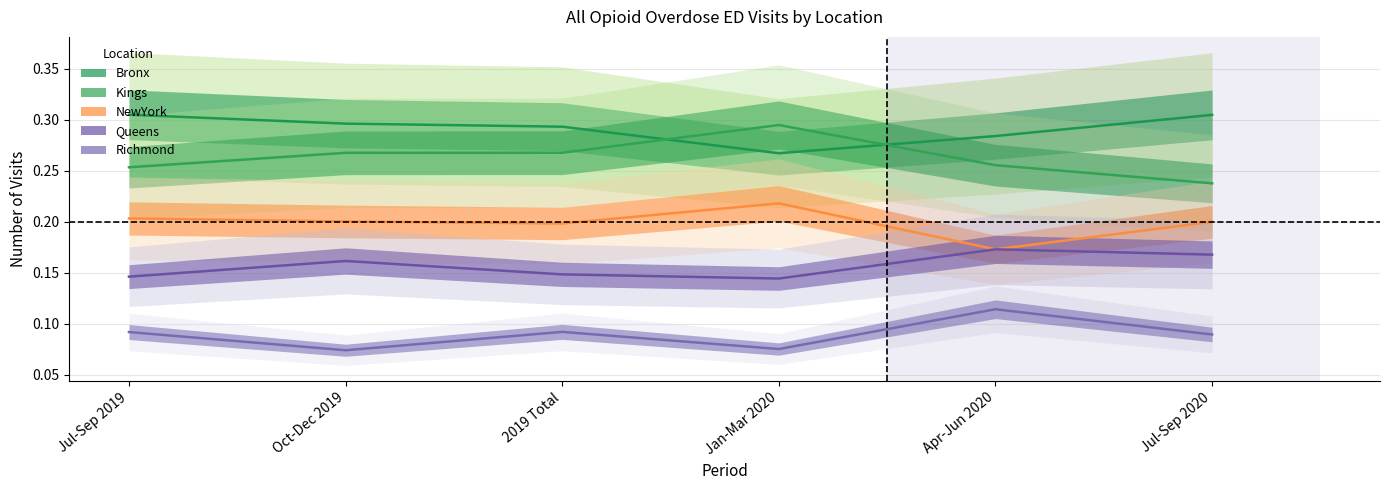

What is the maximum value for Kings?

0.3